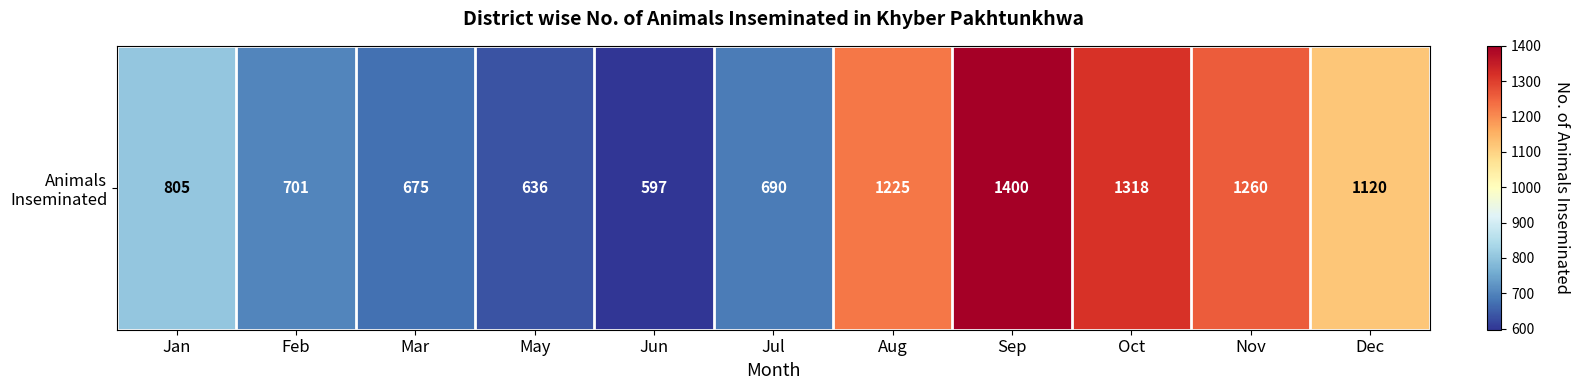

Between Dec and Jul, which is larger?

Dec